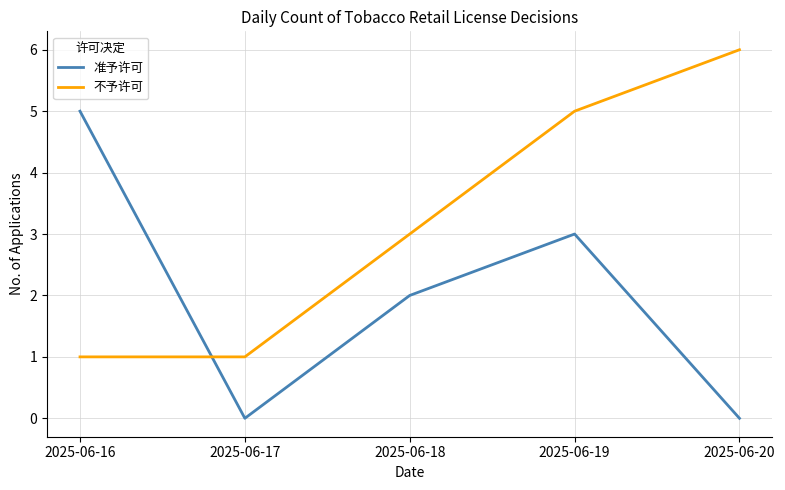

List the series in order of their peak value, lowest first.

准予许可, 不予许可